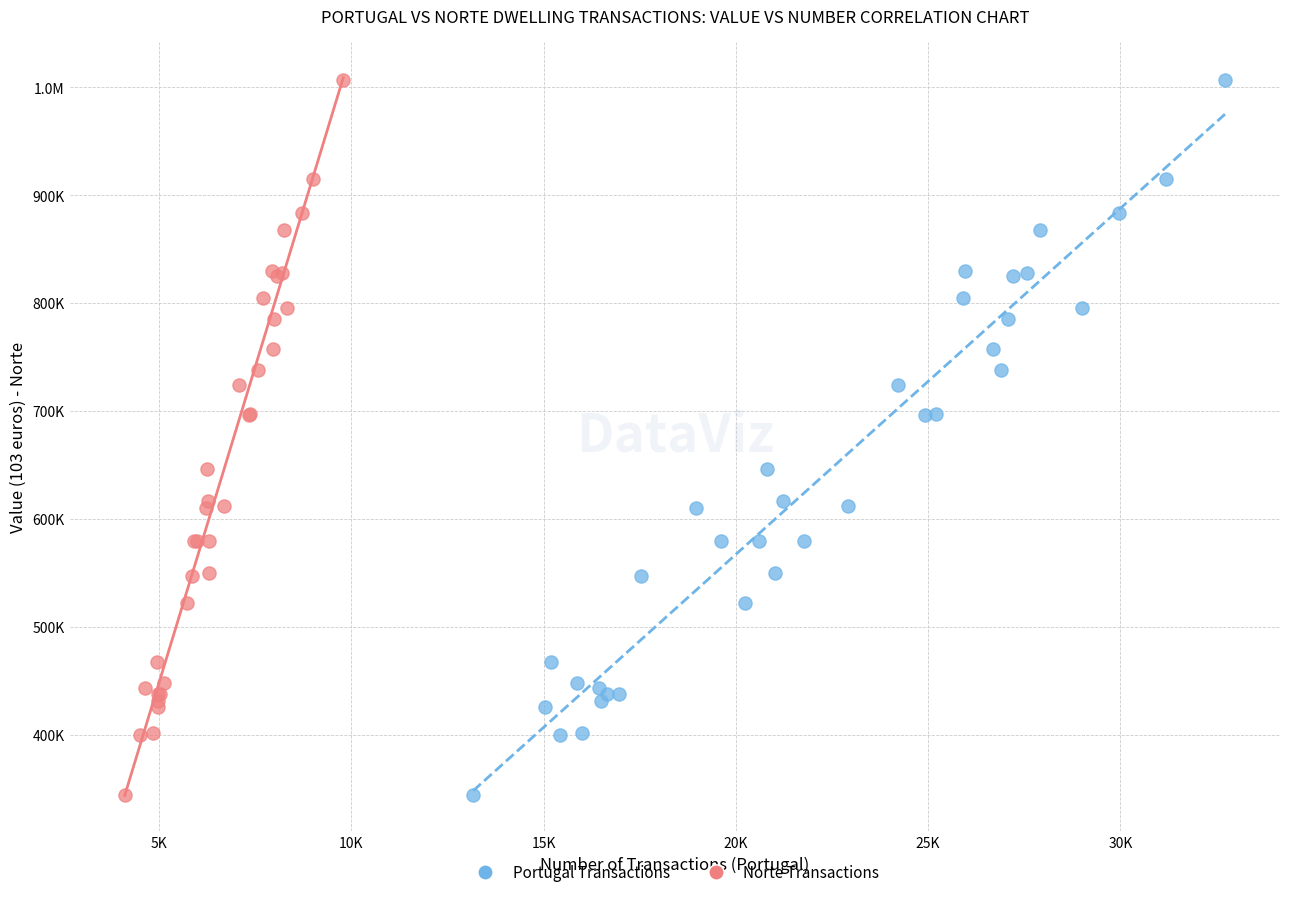

What are all the series names shown in the legend?

Portugal Transactions, Norte Transactions